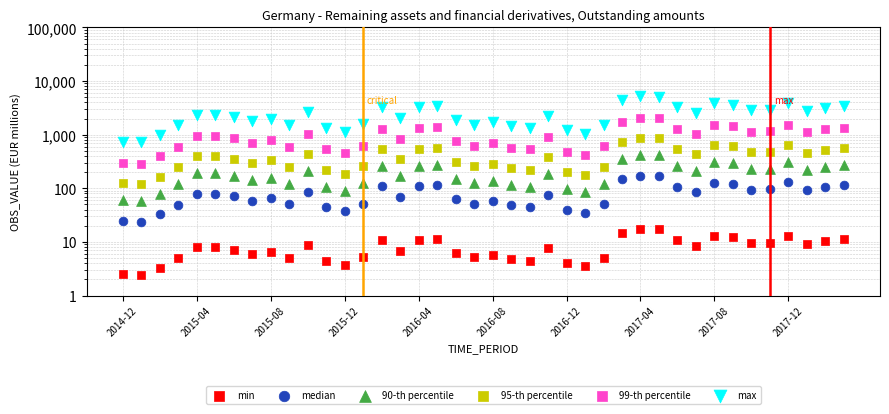

At how many categories does at least one series exceed 1071?

36